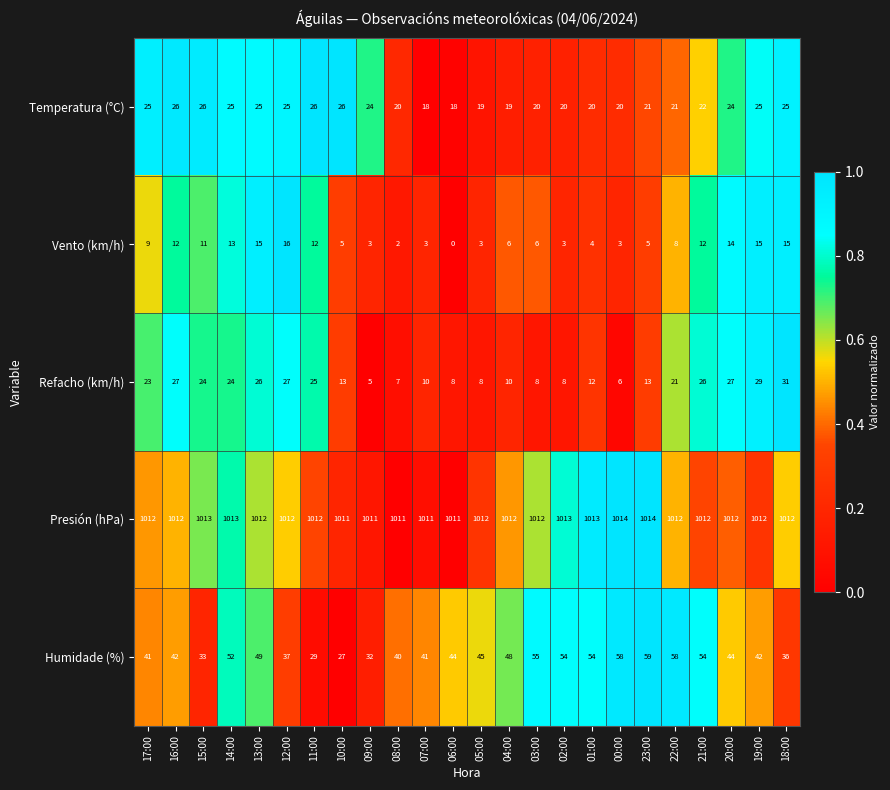

Which category has the highest value in the Refacho (km/h) series?

18:00